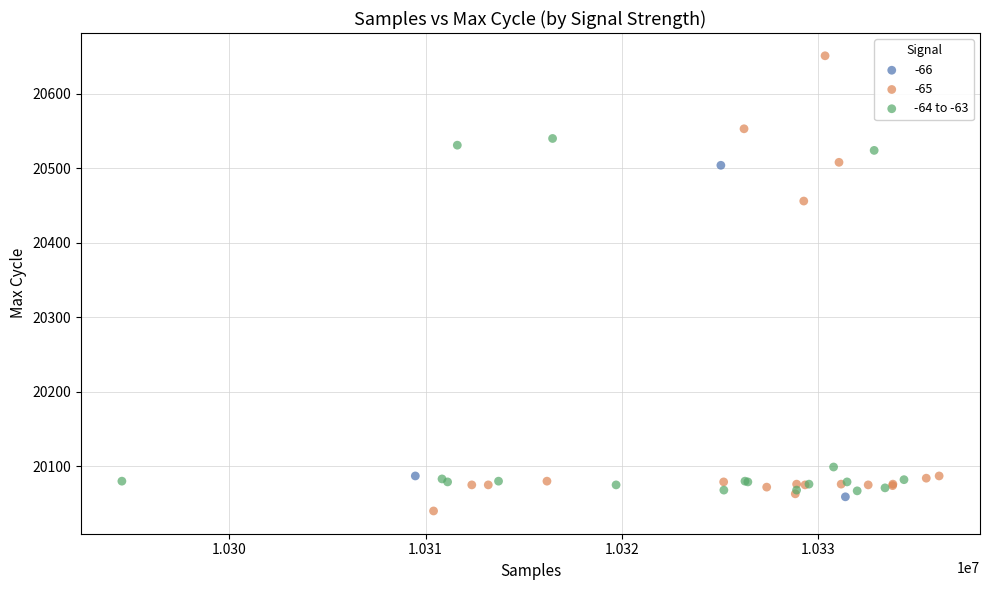

Which series has the widest spread of Y values?

-65